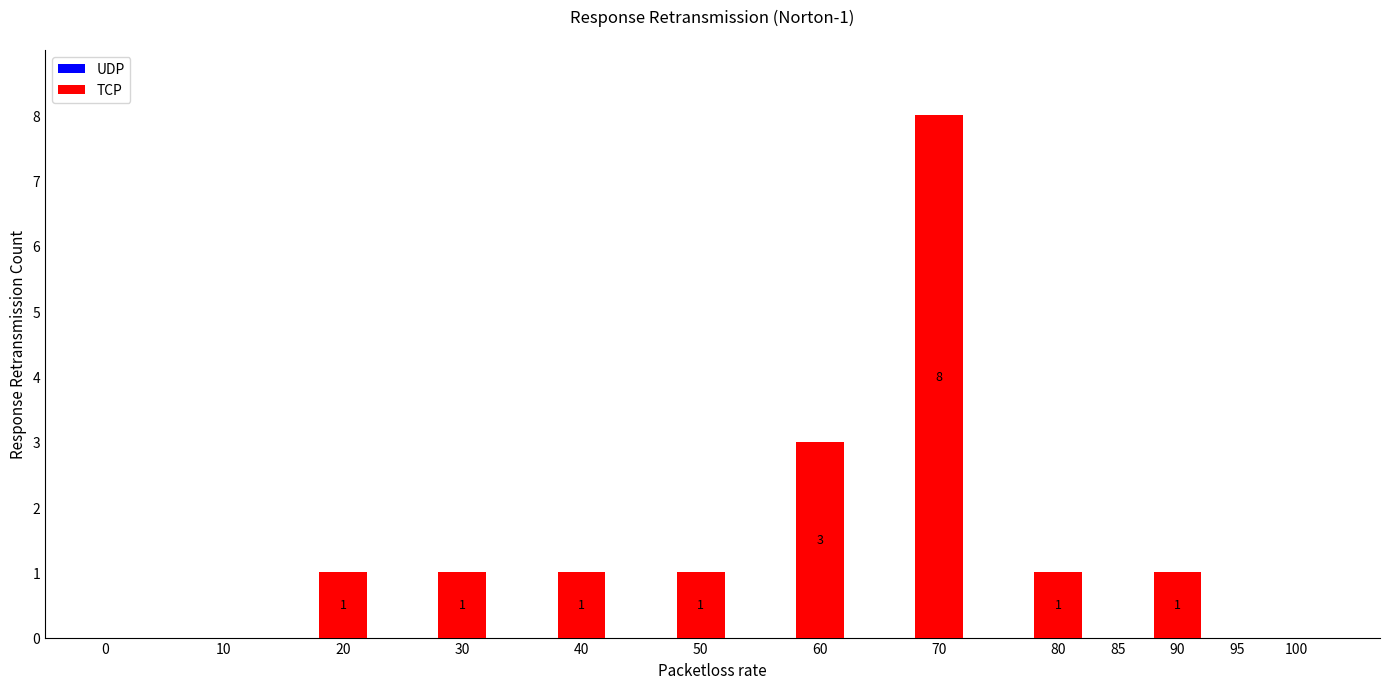

Where is the data nearest to the value 4?

60